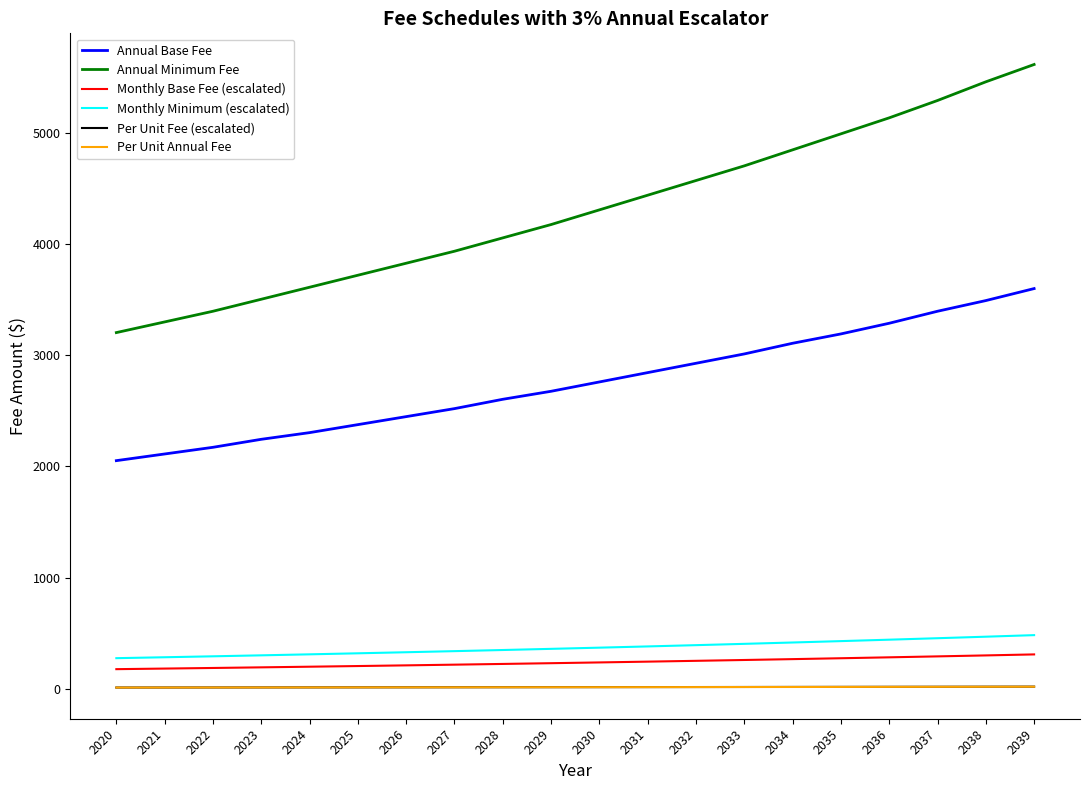

What is the highest value of the Per Unit Fee (escalated) series?

18.9